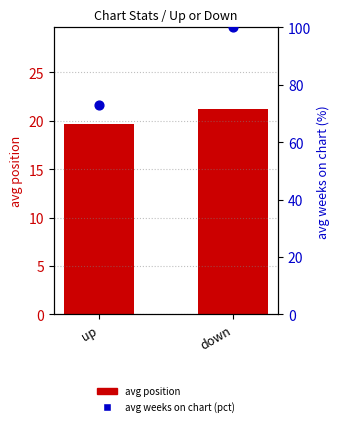

Which series contains the highest Y value?

avg weeks on chart (pct)